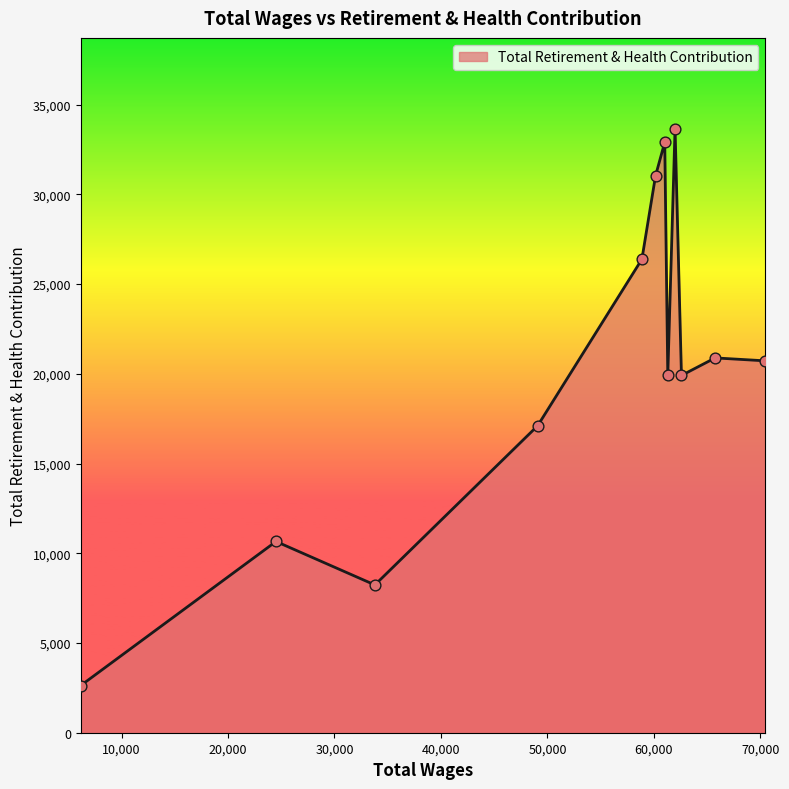

What is the minimum value shown in the chart?

2631